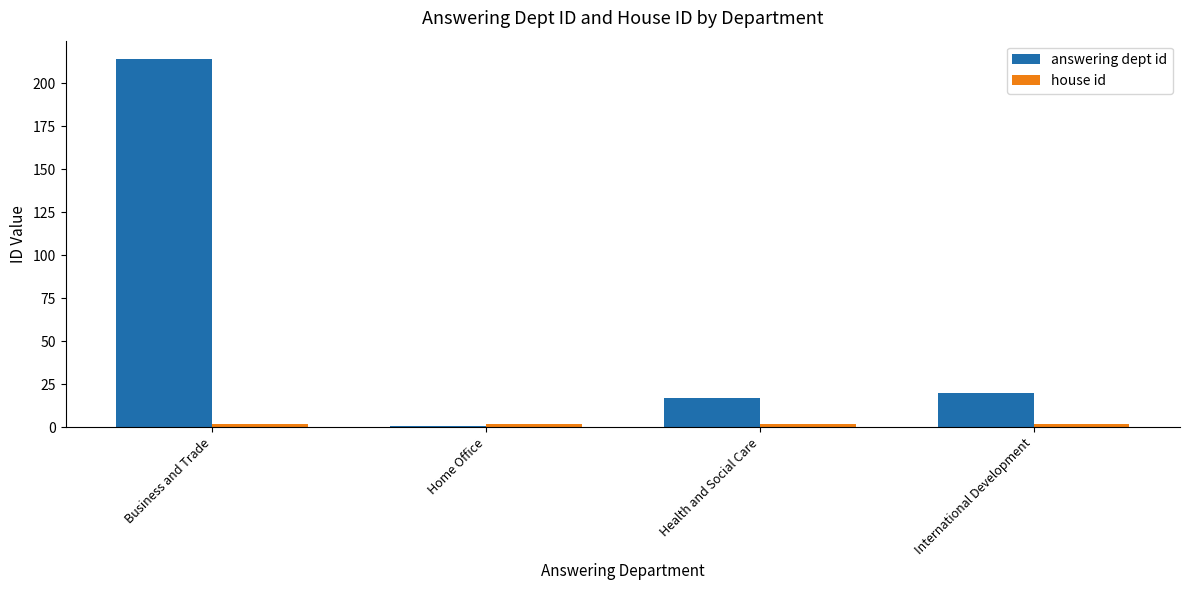

What is the total value across all series at Home Office?

3